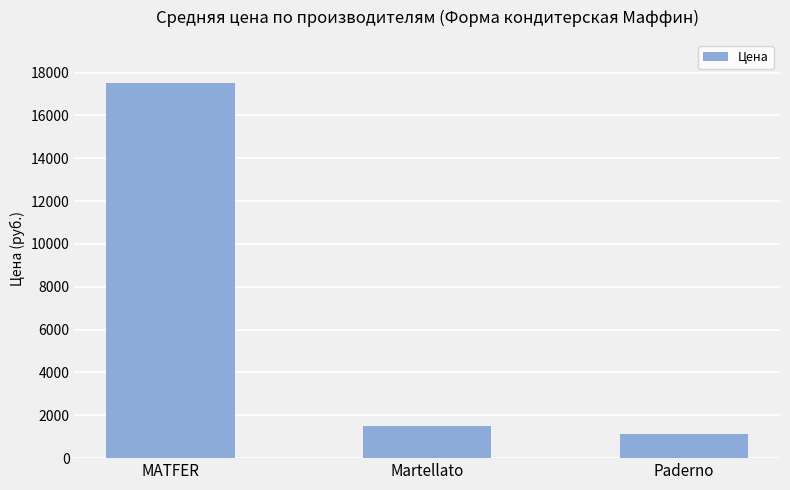

The value at Martellato is 1486. True or false?

True